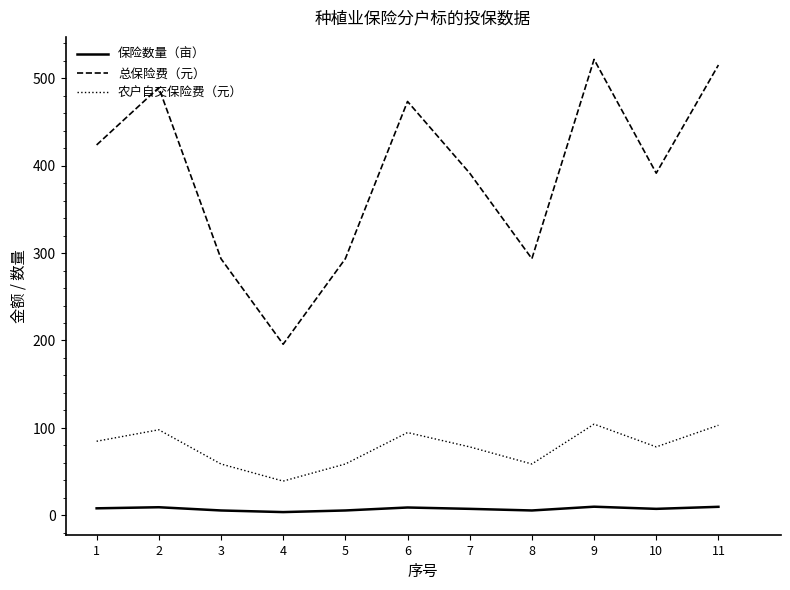

What is the maximum value for 农户自交保险费（元）?

104.3